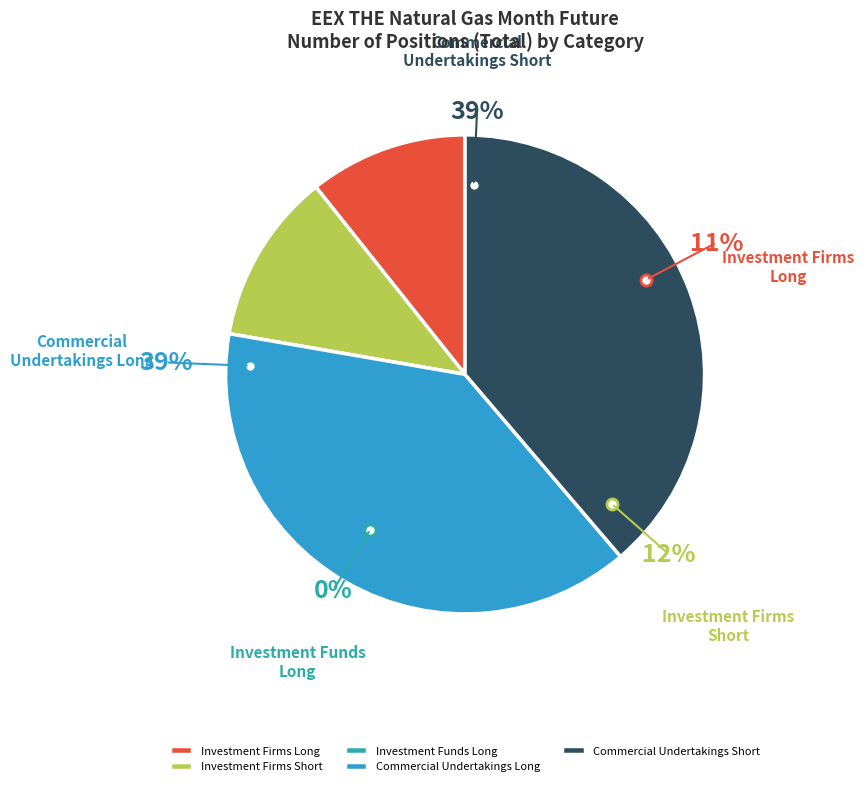

How many slices are in this pie chart?

5